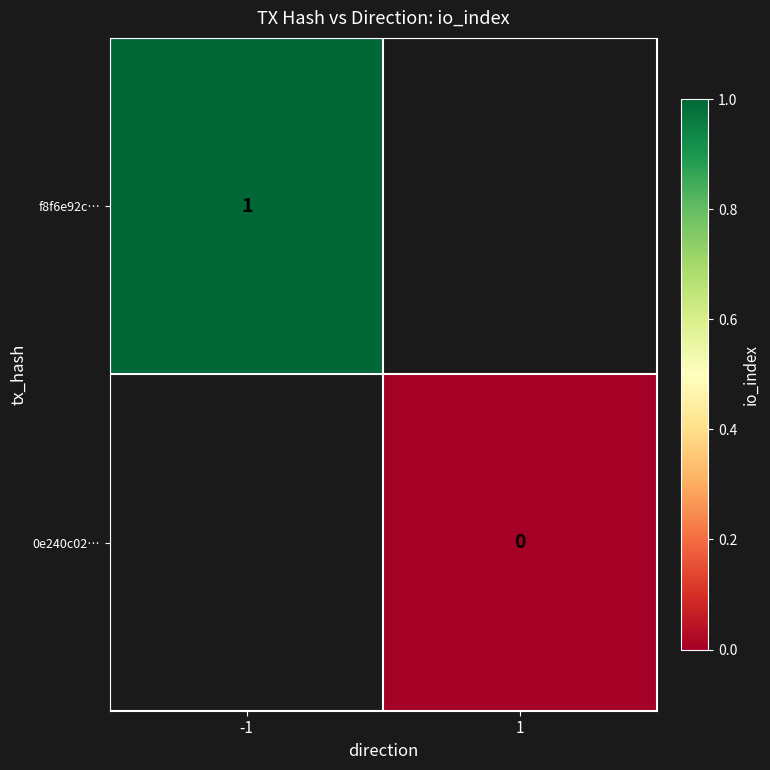

True or false: f8f6e92c… has a value of 1 at -1.

True